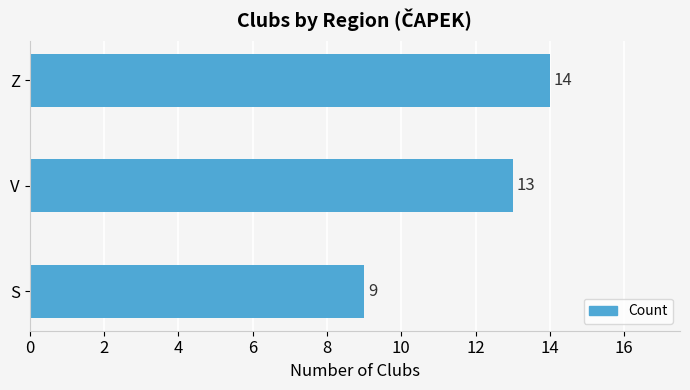

The chart shows a value of 9 at S. True or false?

True